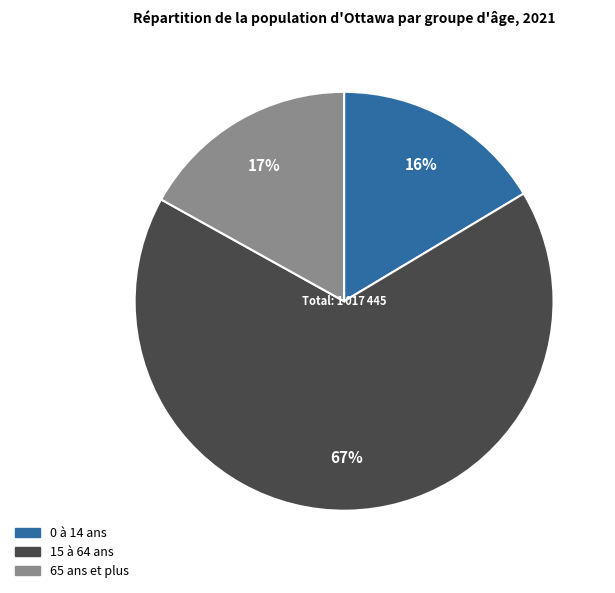

What is the majority slice?

15 à 64 ans